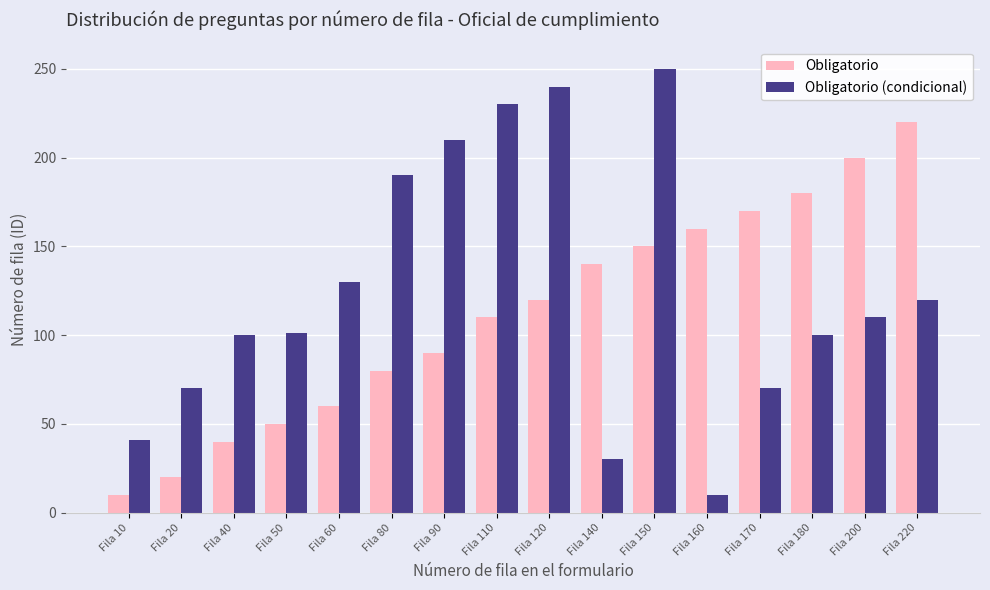

How many categories are shown in the chart?

16